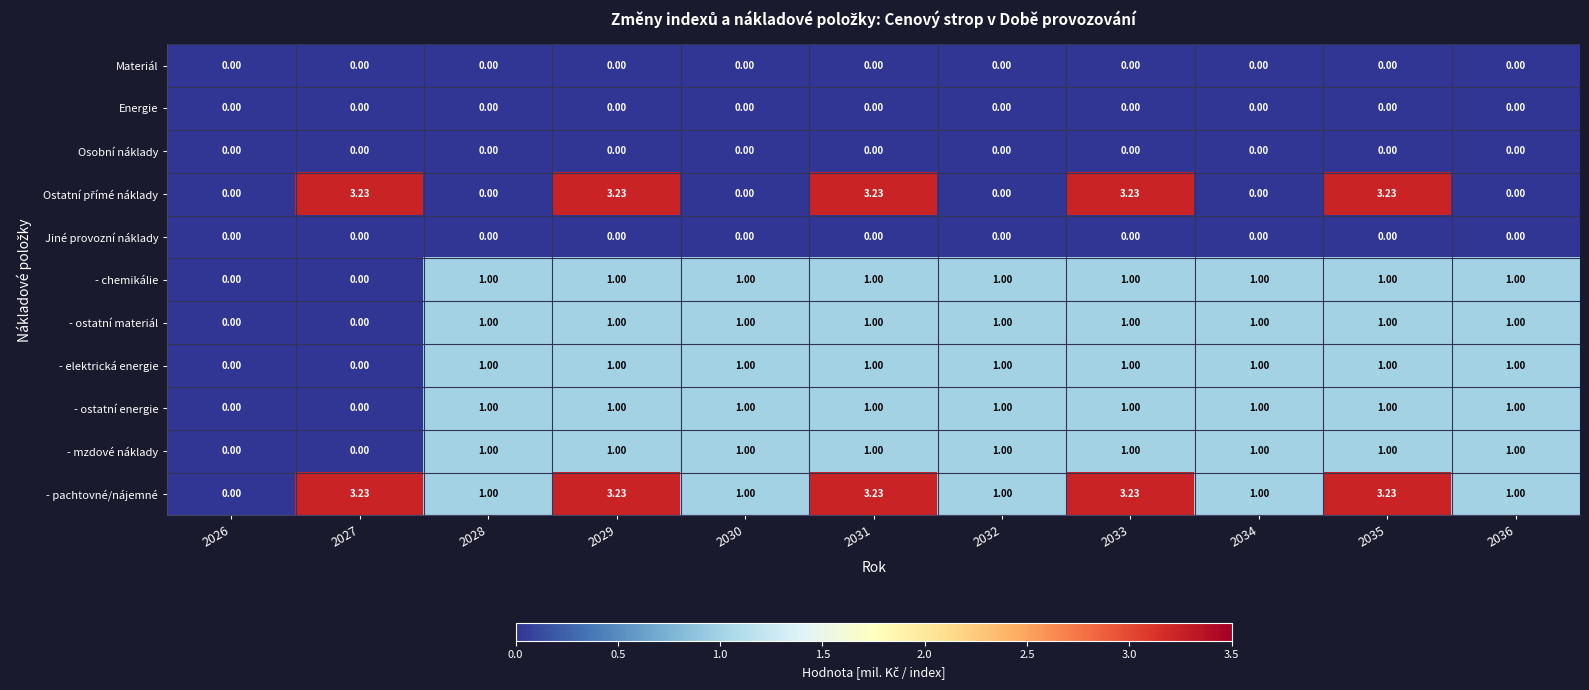

Which series has the largest total across all categories?

- pachtovné/nájemné